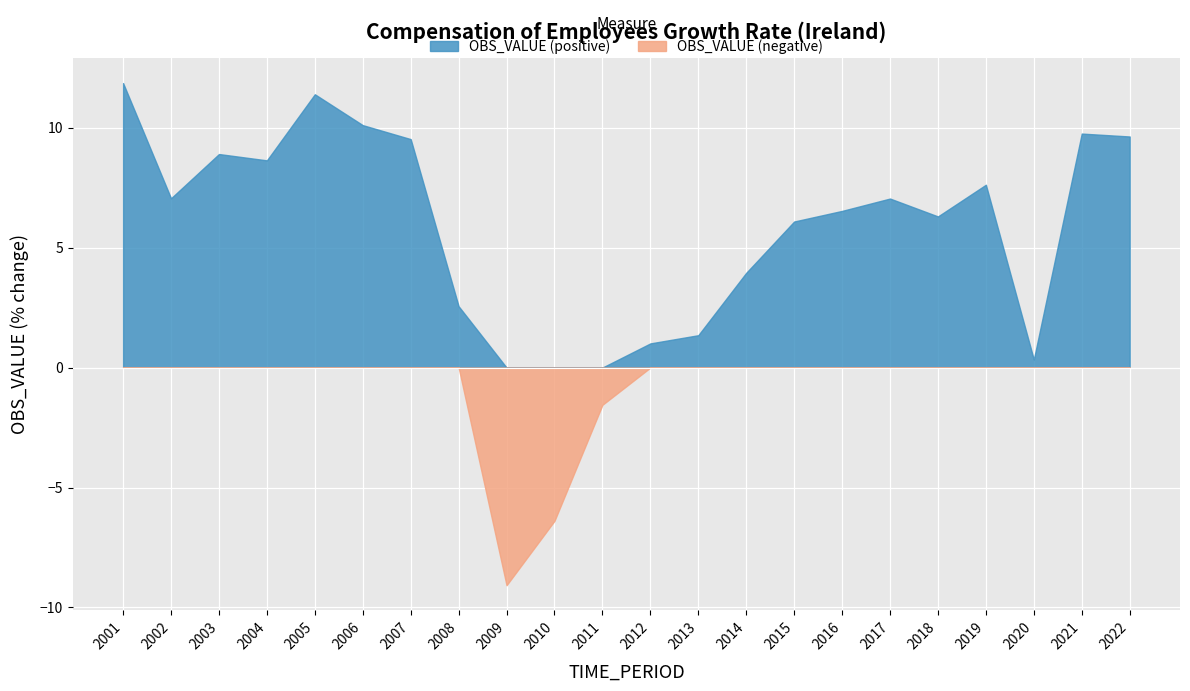

What is the difference between the maximum and minimum values?

20.9